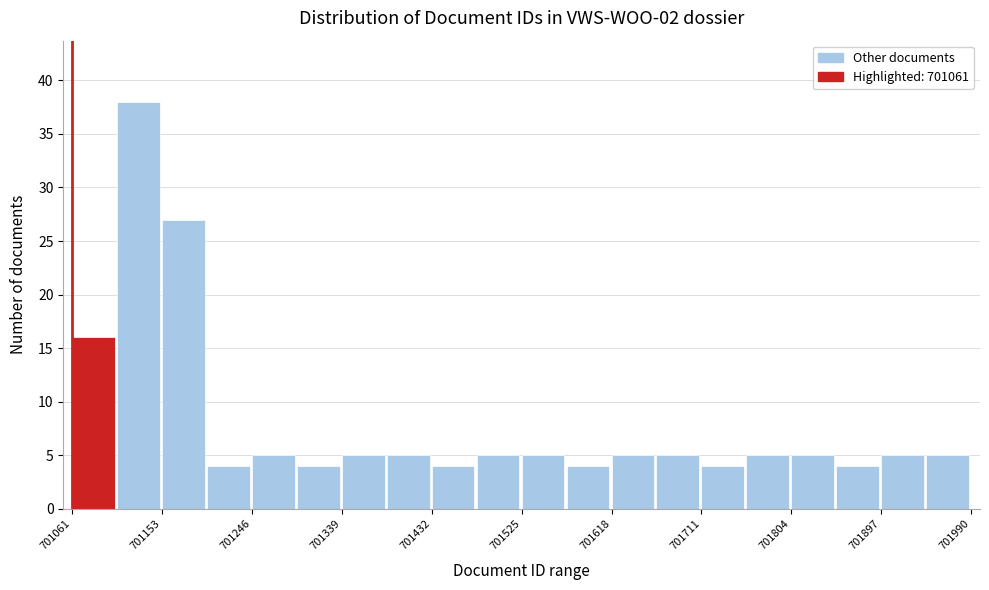

Over which range of the x-axis is the bar tallest?

701110 to 701150